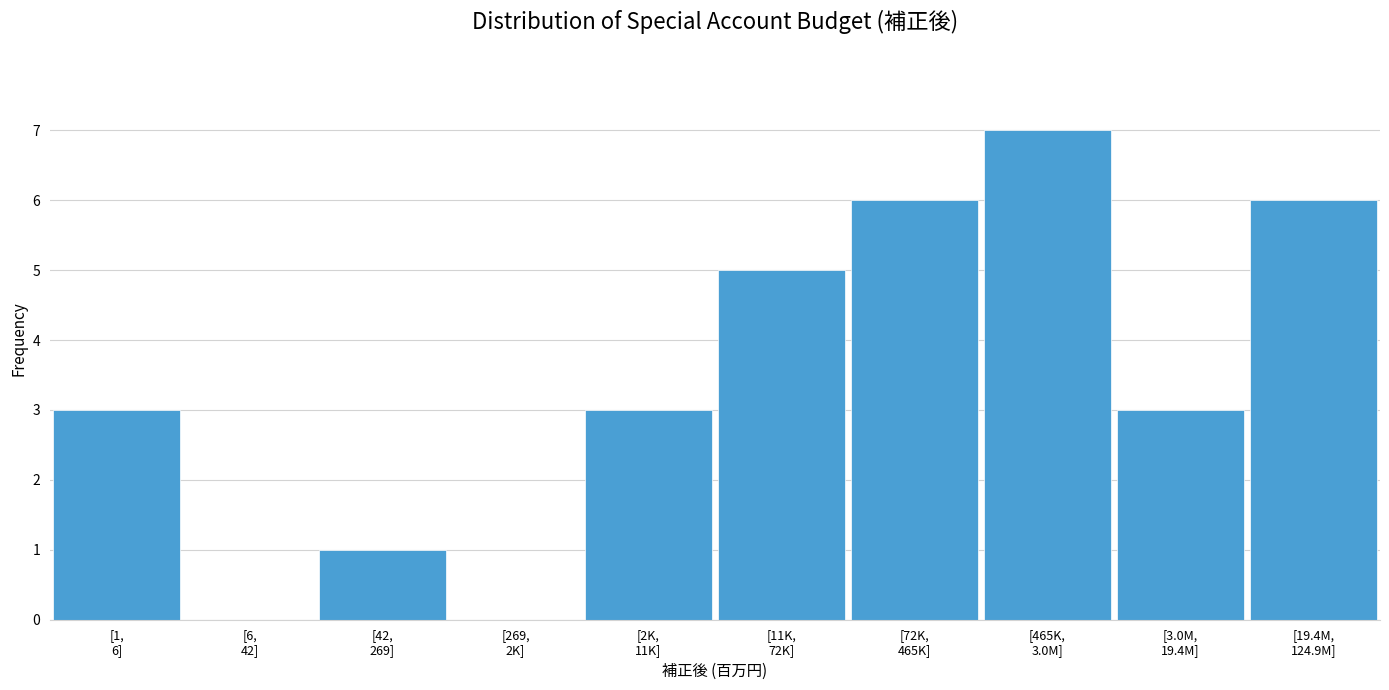

What is the greatest value displayed?

7